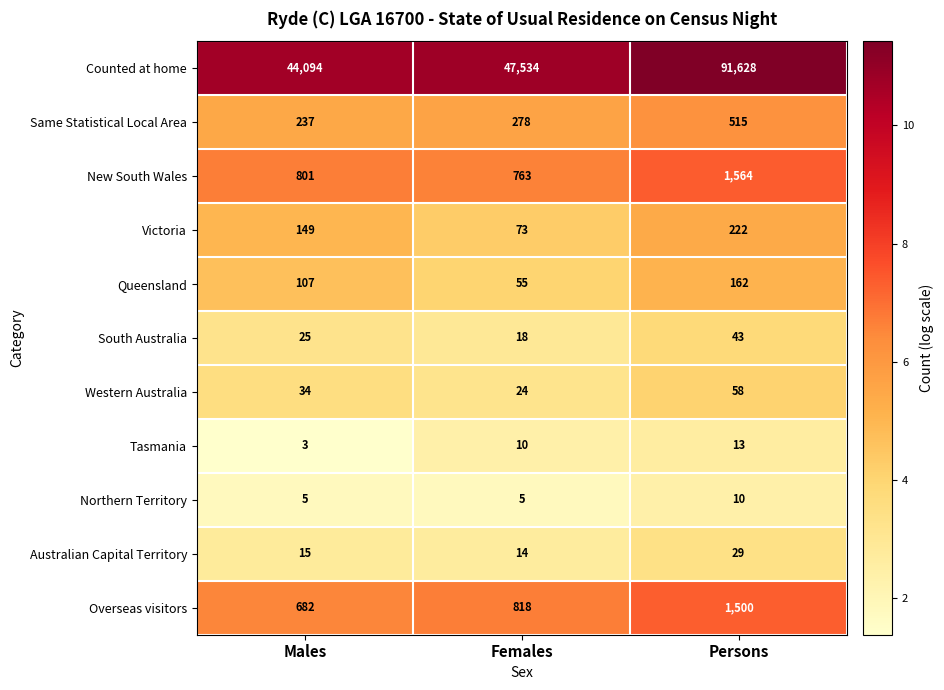

Which series has the largest total across all categories?

Counted at home